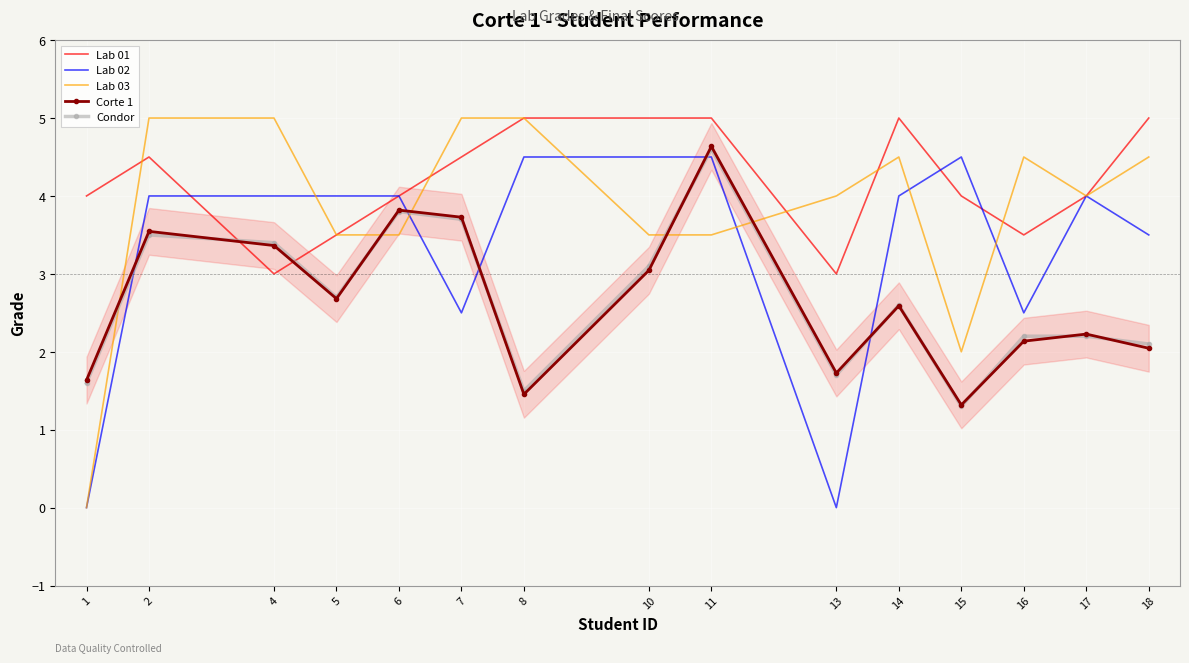

Which series has the largest range (max minus min)?

Lab 03